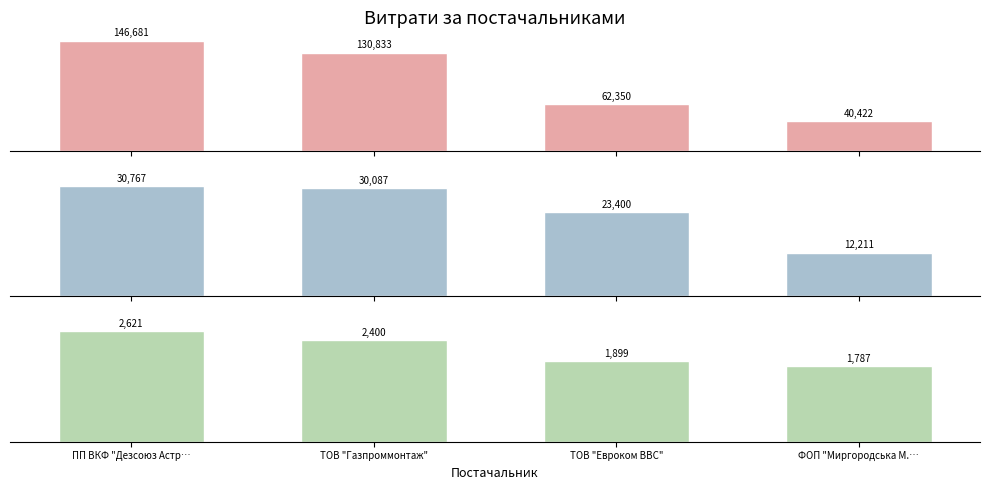

What is the difference between the second highest and minimum values in the Precision series?

90410.6